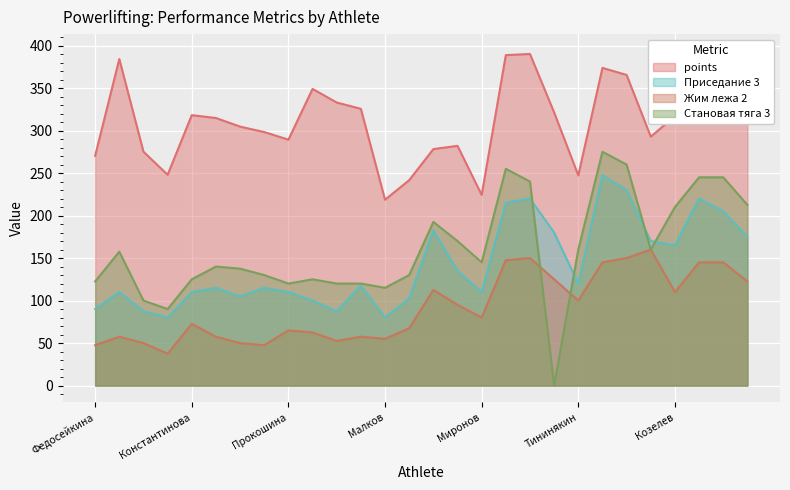

What are all the series names shown in the legend?

points, Приседание 3, Жим лежа 2, Становая тяга 3